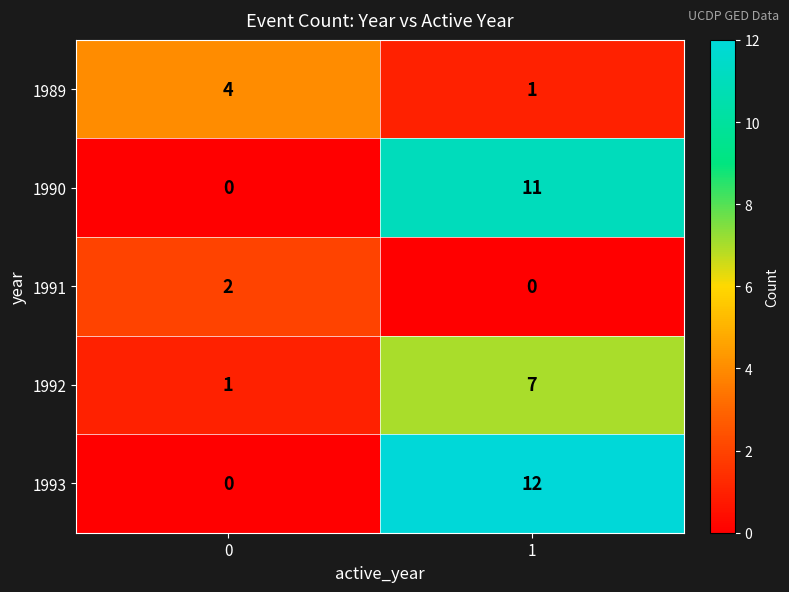

How many categories are shown in the chart?

2